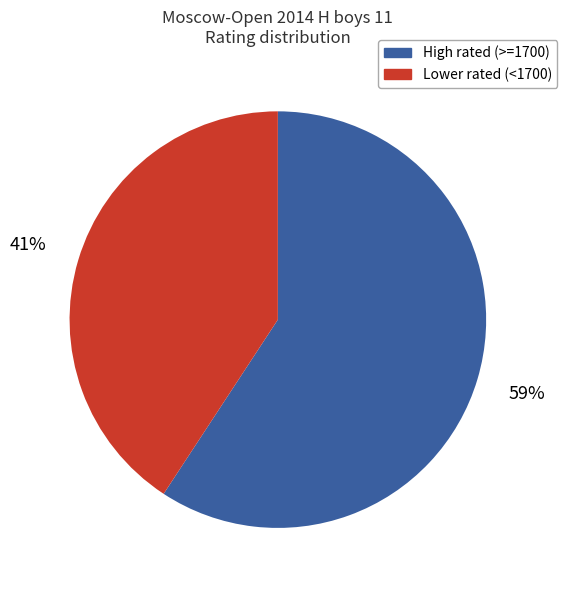

Does any single category account for the majority?

Yes